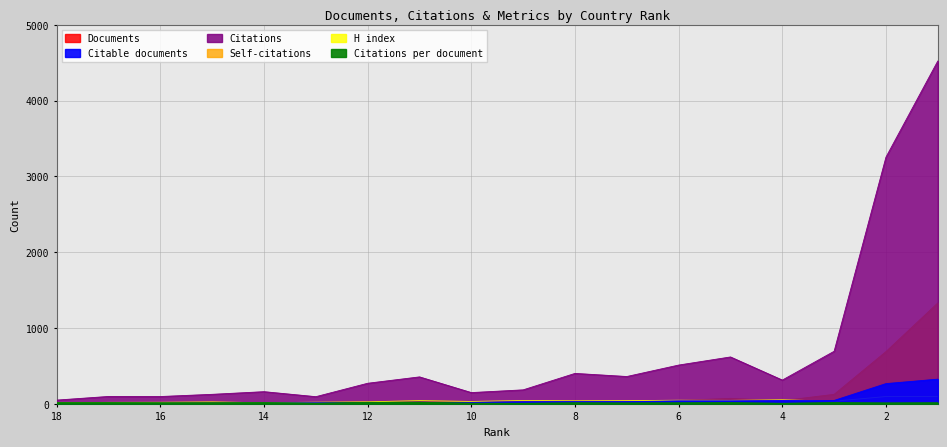

What is the highest value of the Citable documents series?

325.0